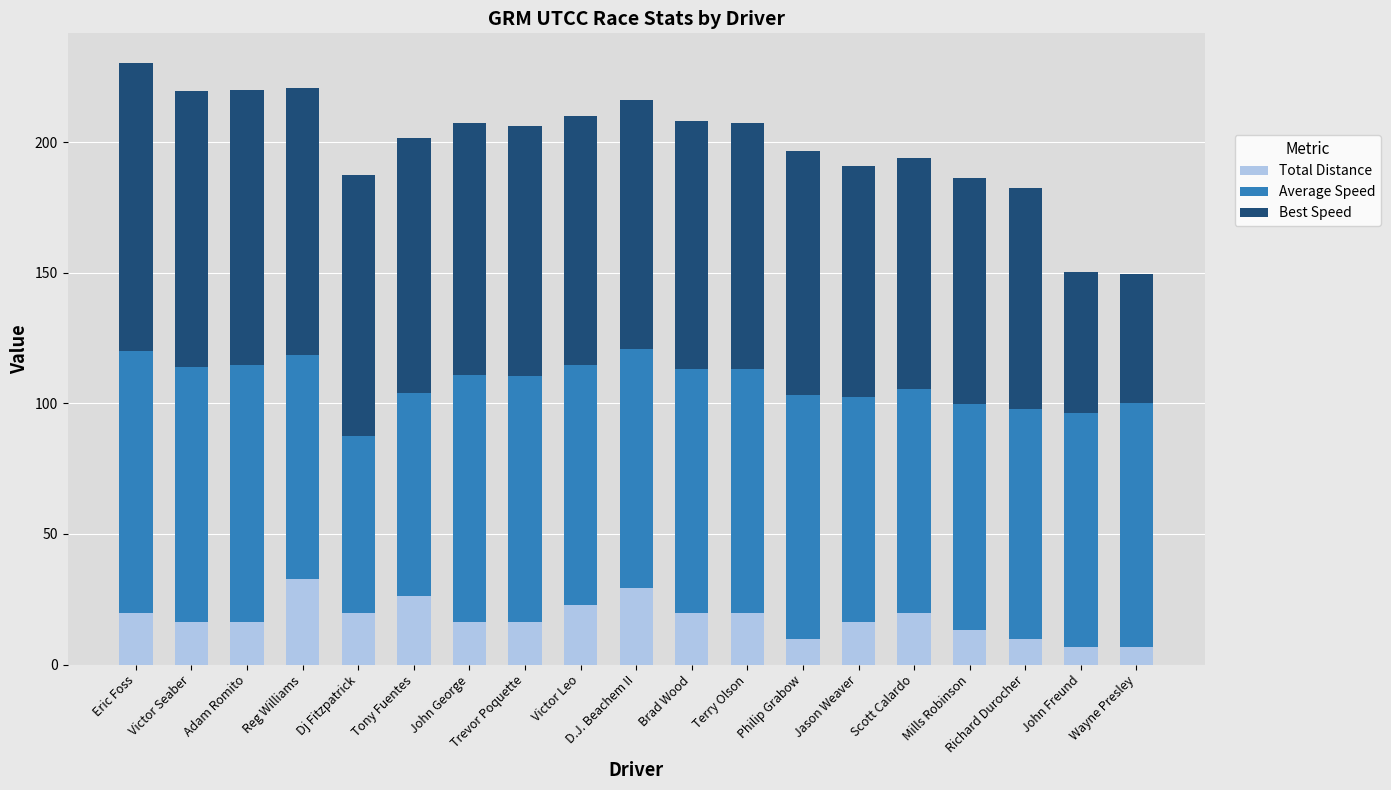

What is the total value across all series at Philip Grabow?

196.7